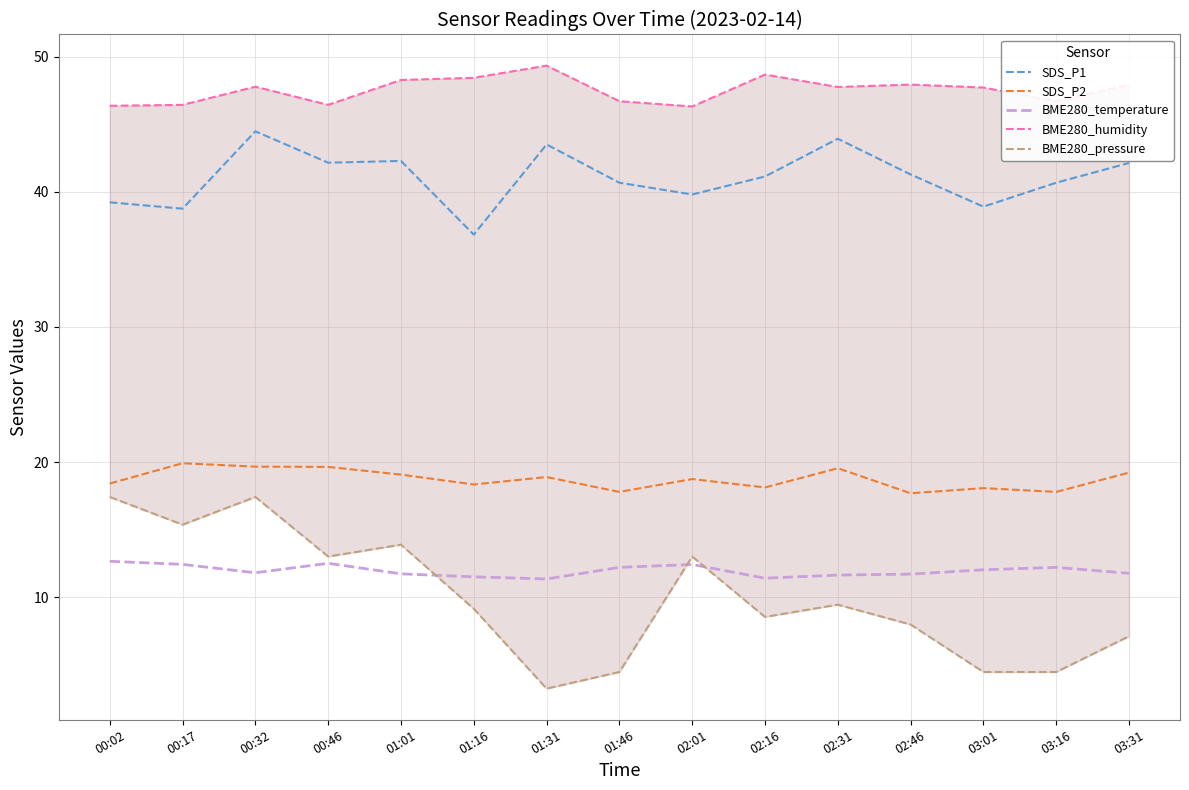

In SDS_P2, how many points are higher than both neighbors (excluding endpoints)?

5